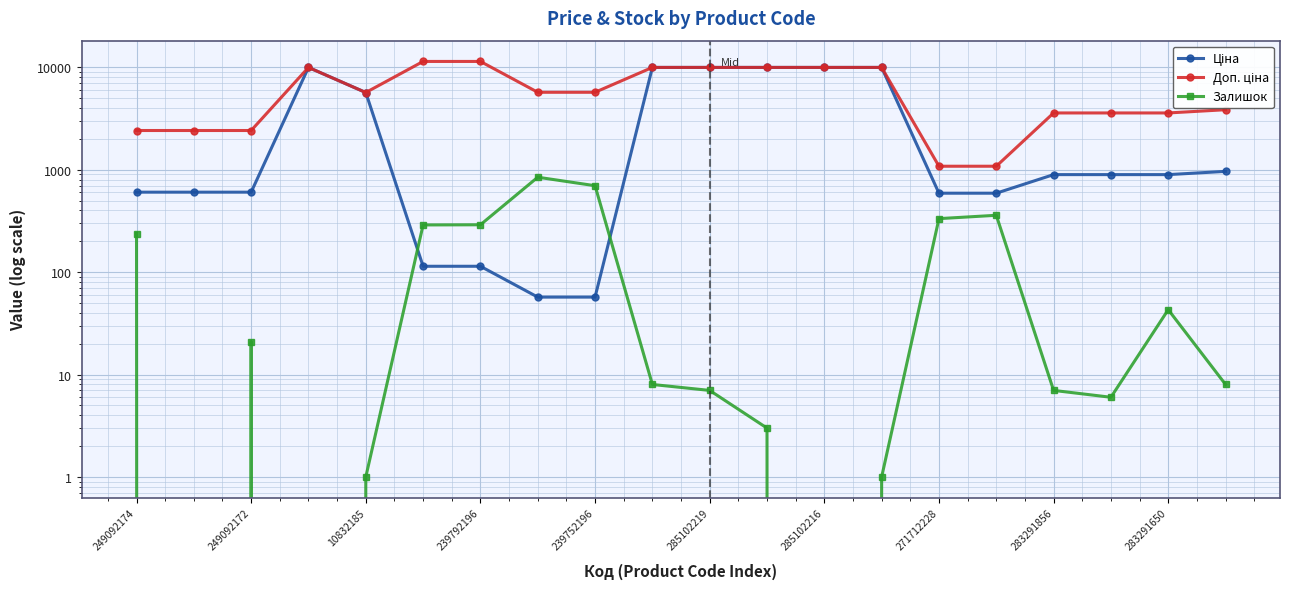

Reading left to right, list all the values displayed in this chart.

Ціна: 603.7	603.7	603.7	9975.0	5673.8	114.1	114.1	57.0	57.0	9975.0	9975.0	9975.0	9975.0	9975.0	589.9	589.9	895.9	895.9	895.9	963.5
Доп. ціна: 2414.8	2414.8	2414.8	9975.0	5673.8	11410.0	11410.0	5705.0	5705.0	9975.0	9975.0	9975.0	9975.0	9975.0	1081.7	1081.7	3583.6	3583.6	3583.6	3854.0
Залишок: 238.0	0.0	21.0	0.0	1.0	289.0	290.0	845.0	698.0	8.0	7.0	3.0	0.0	1.0	333.0	359.0	7.0	6.0	43.0	8.0